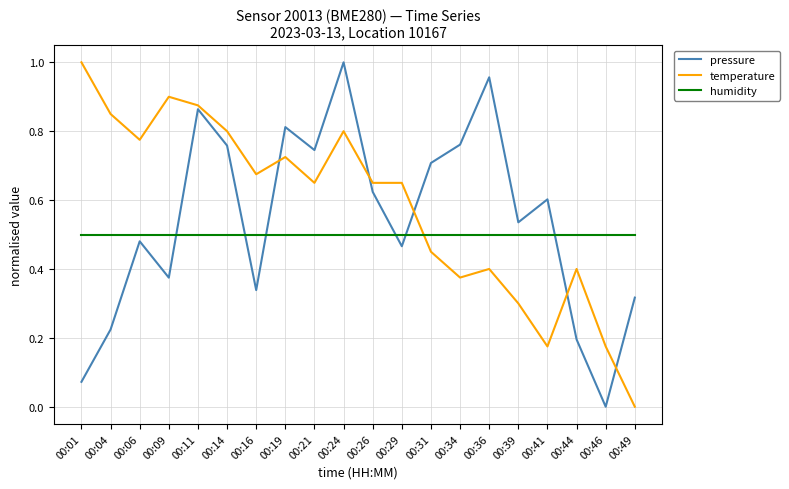

The value of temperature at 00:41 is 0.2. True or false?

True